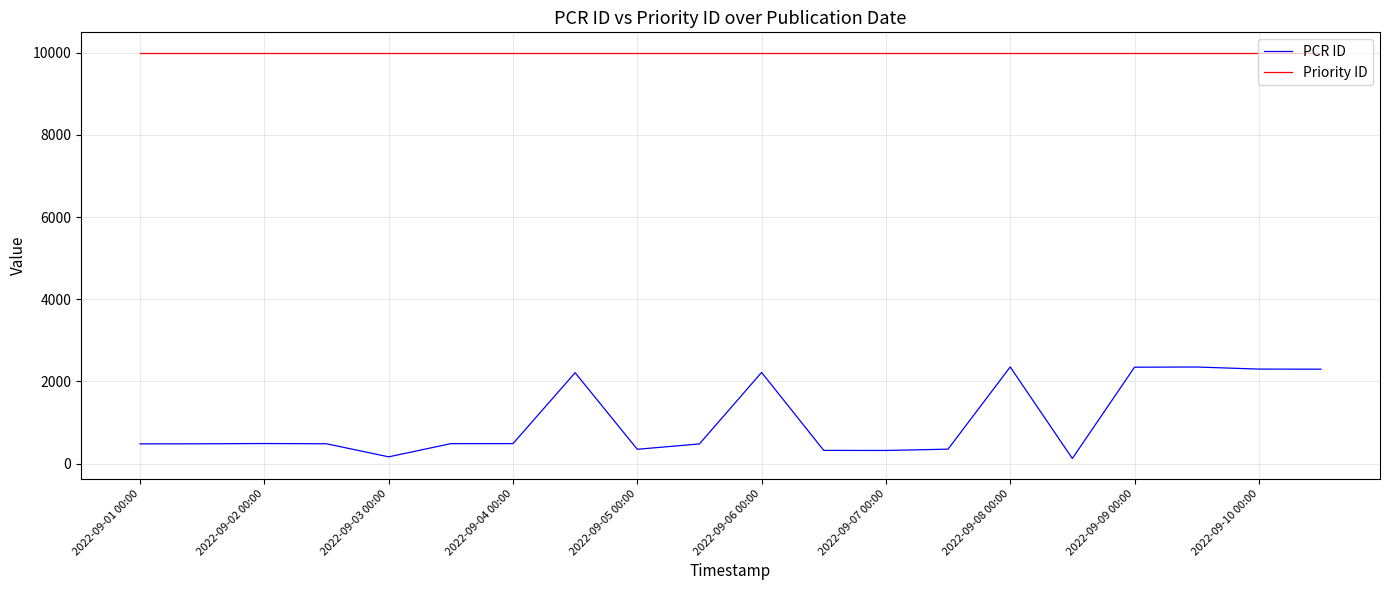

True or false: Priority ID and PCR ID cross at least once.

False